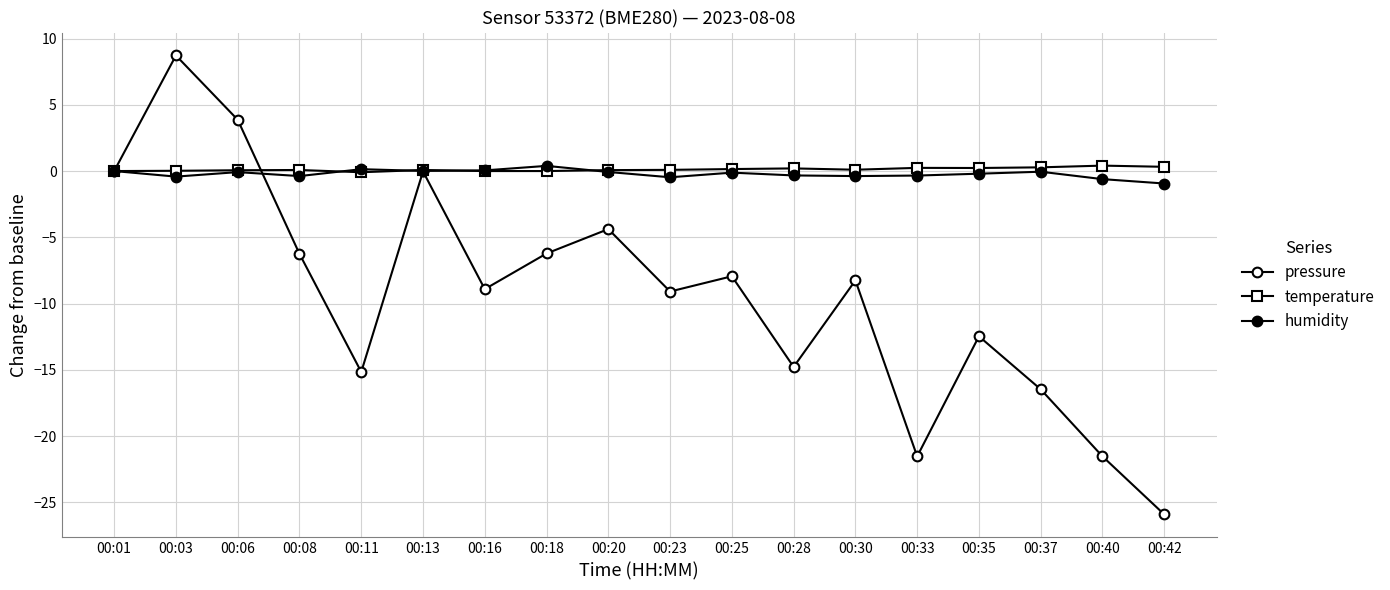

Is this an area chart (filled region under the line)?

No